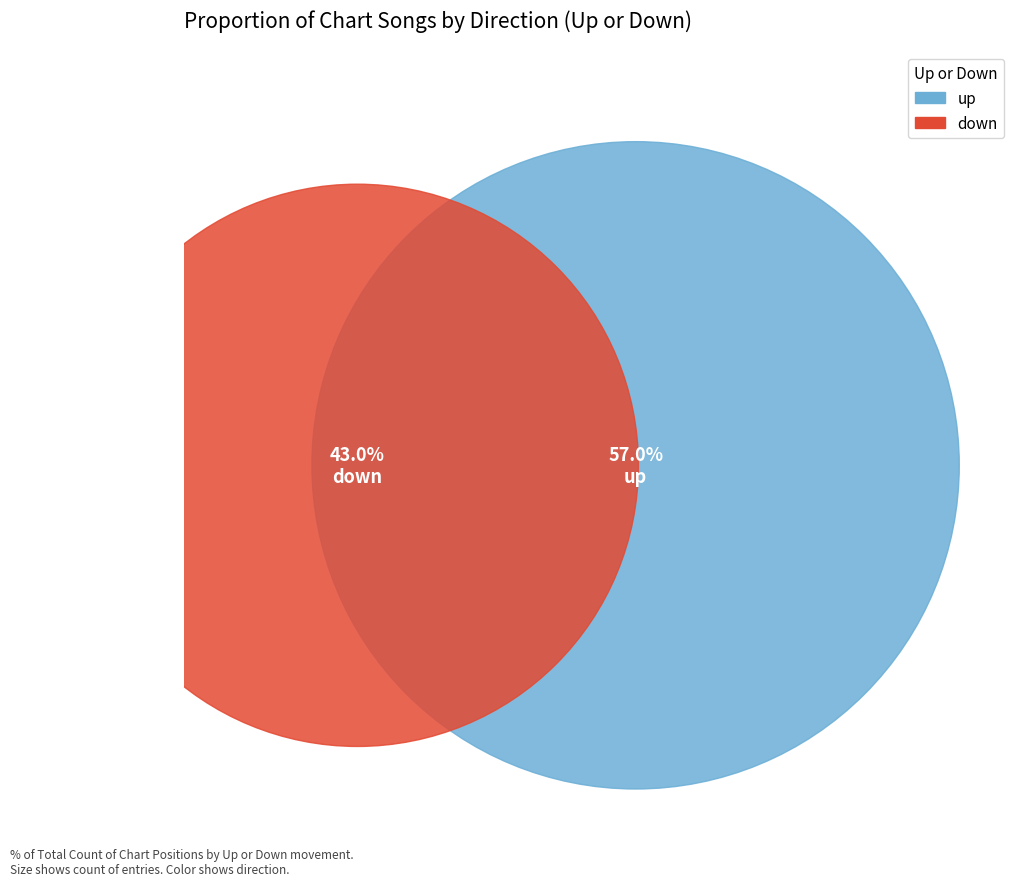

What portion of the pie excludes down?

57.0%